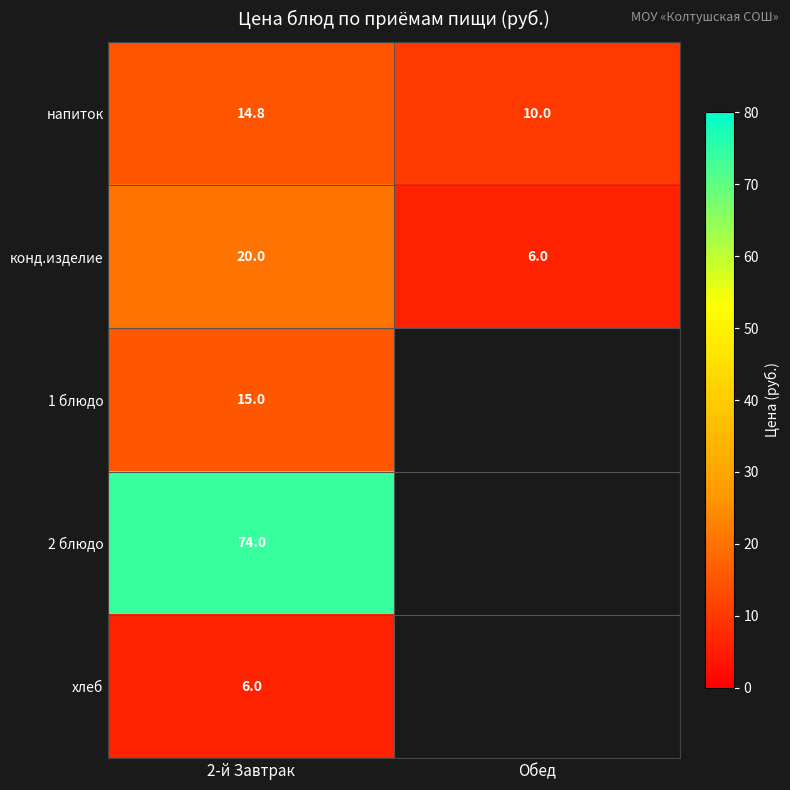

The value of конд.изделие at 2-й Завтрак is 30.8. True or false?

False